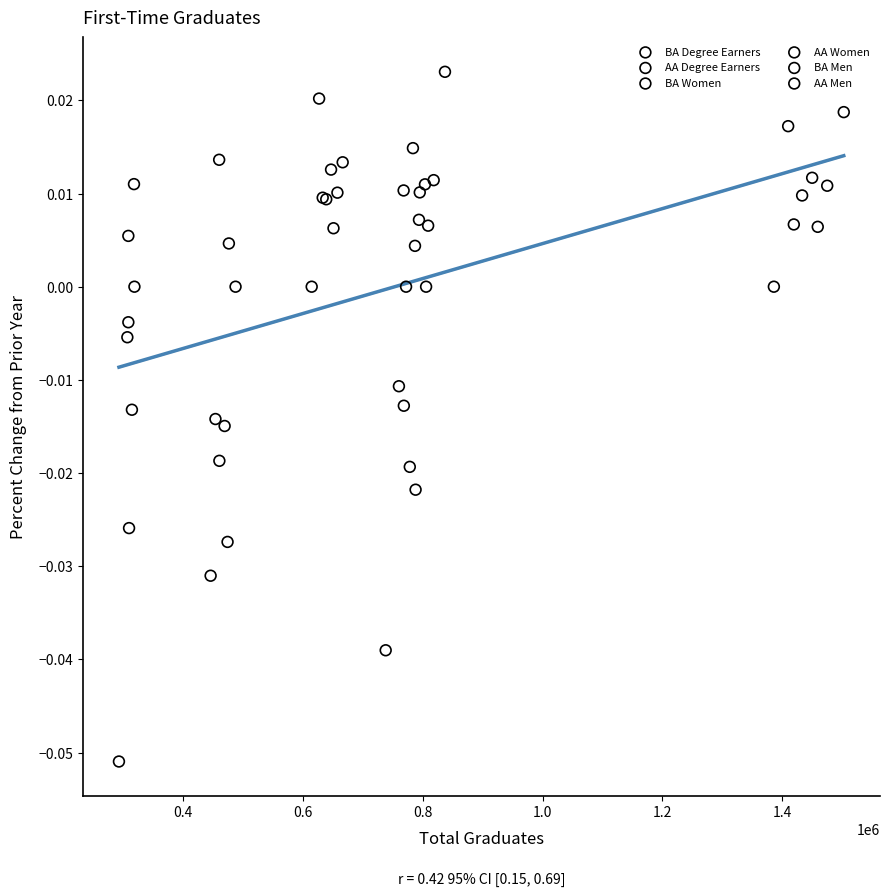

Which series has the largest Y range (max minus min)?

AA Men